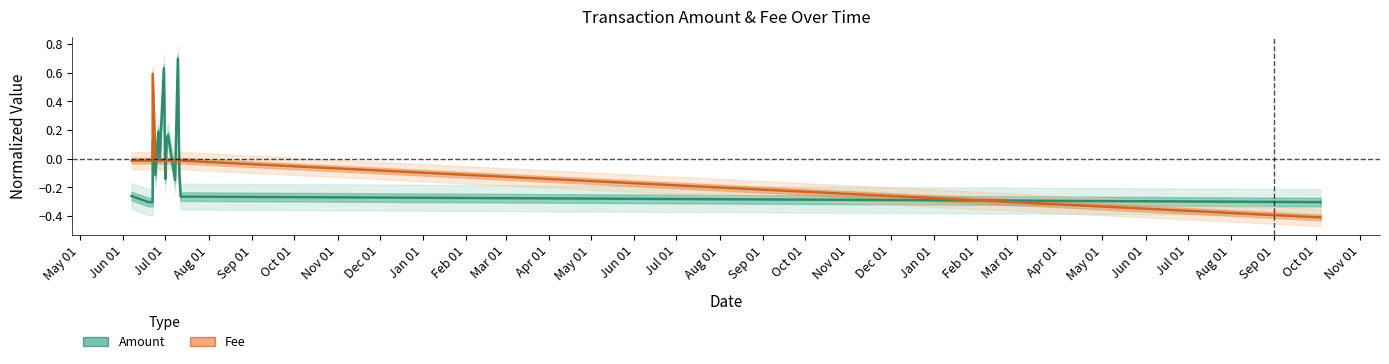

How many lines are shown in the chart?

2